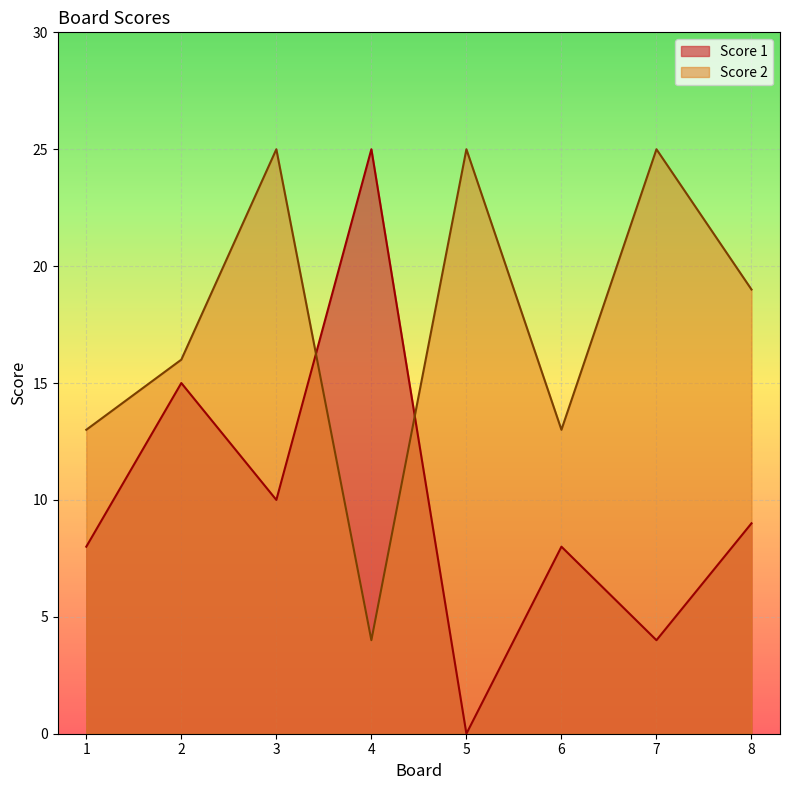

What is the greatest value displayed?

25